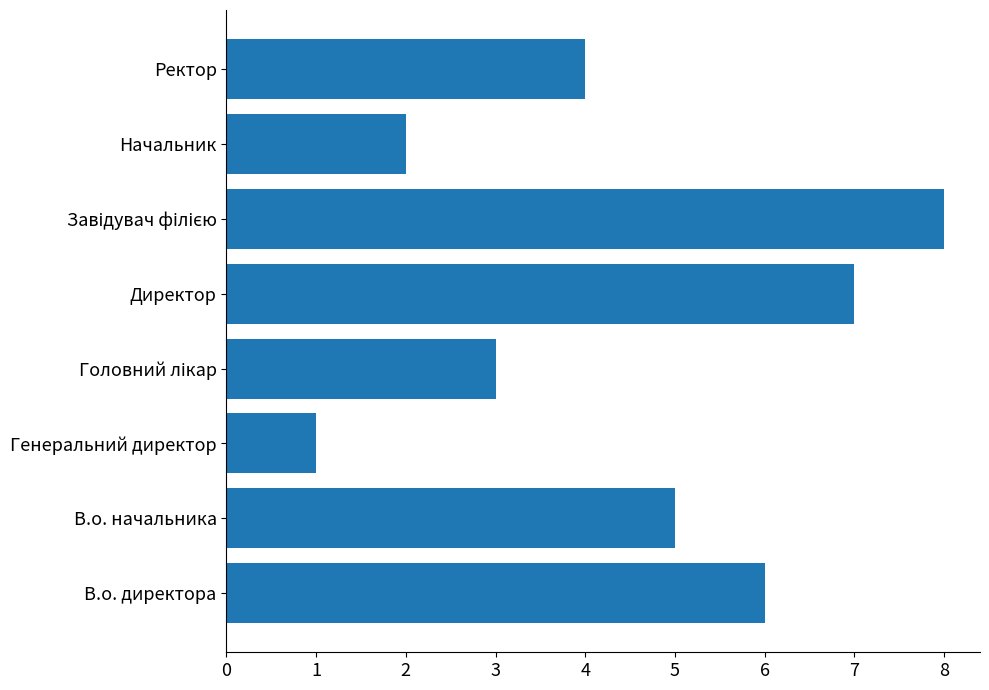

What is the difference between the maximum and minimum values?

7